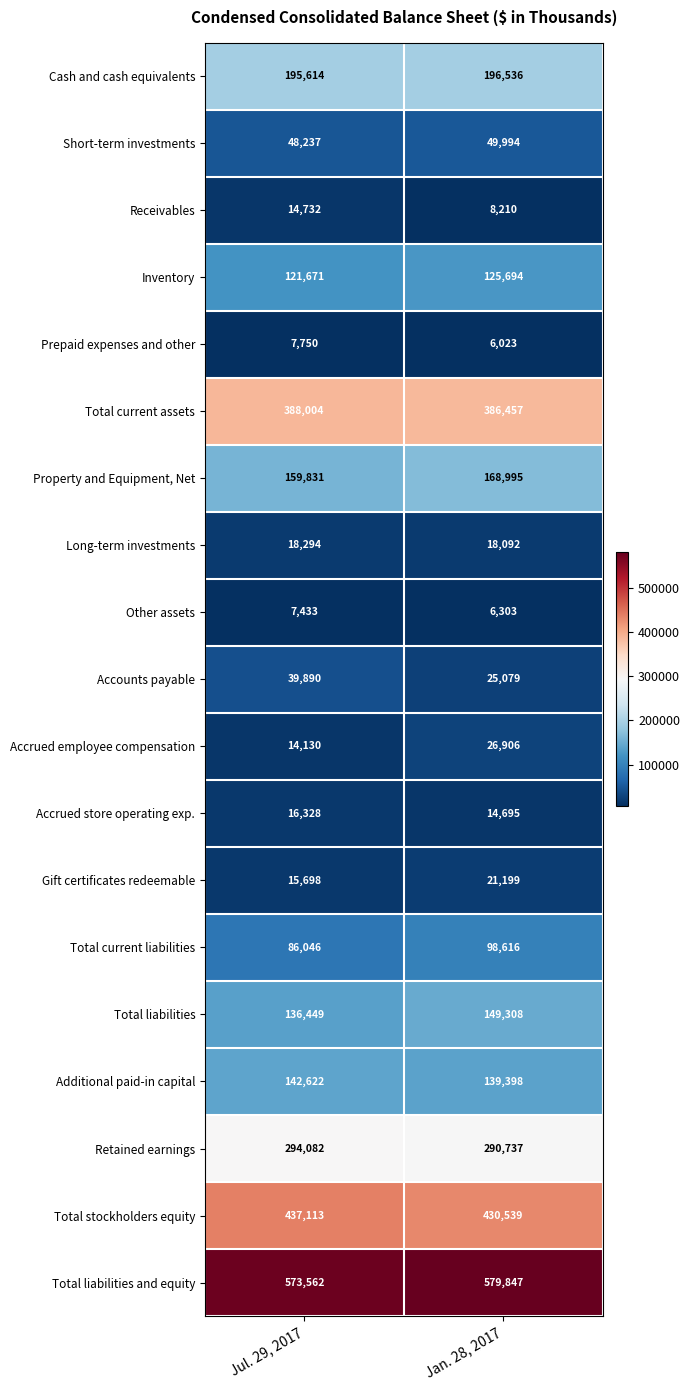

How many series are shown in this chart?

19